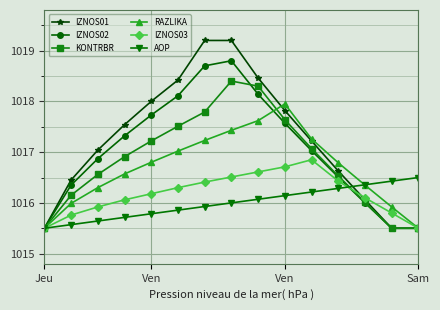

Which series has the widest spread of values?

IZNOS01